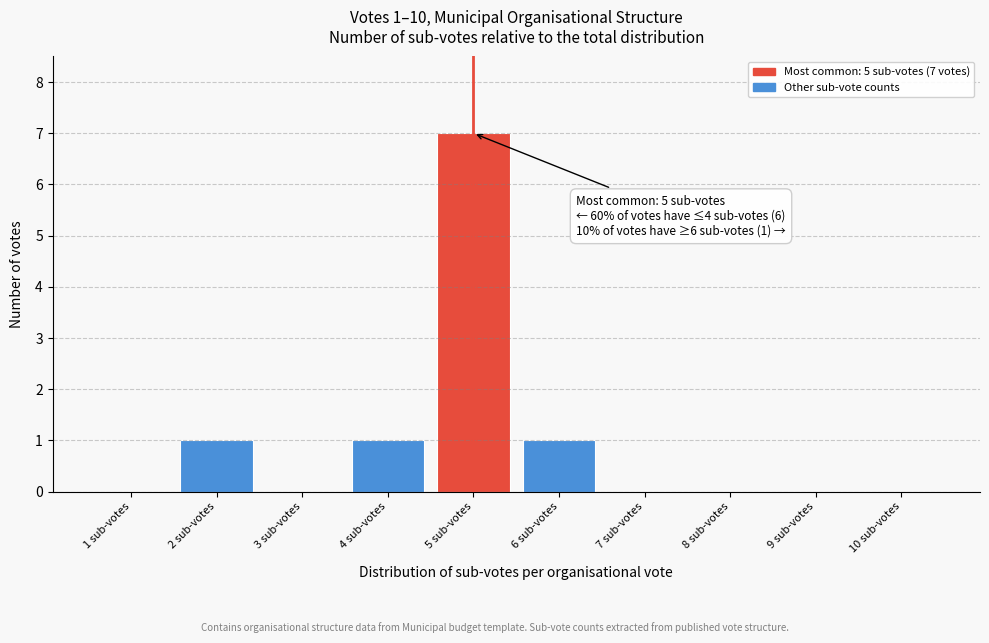

Over which range of the x-axis is the bar tallest?

4.5 to 5.5